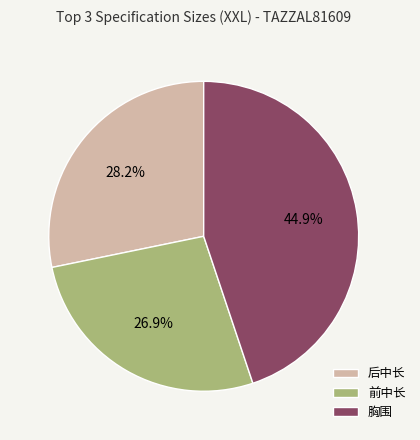

True or false: 前中长 accounts for 27% of the total.

True